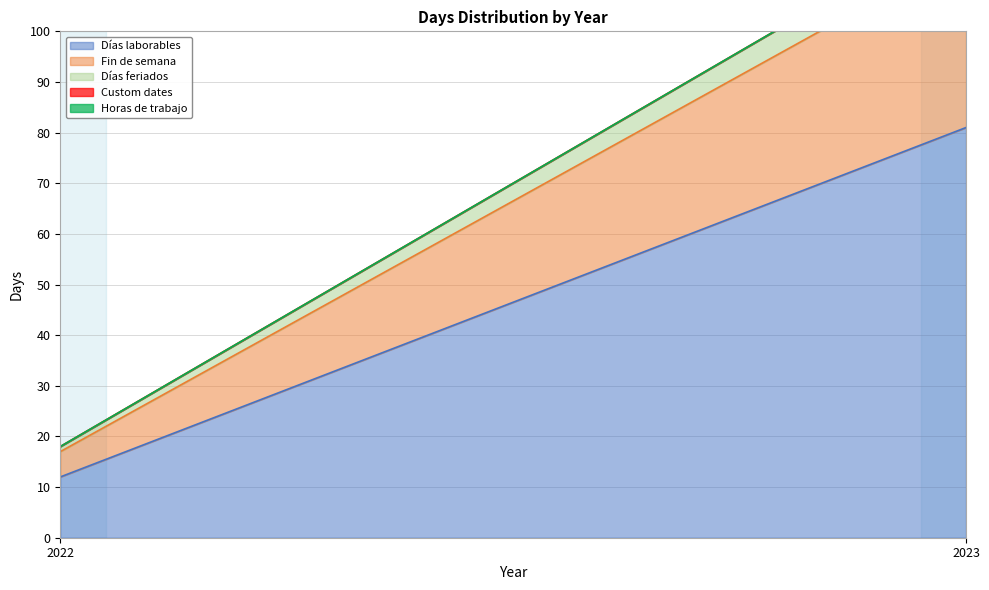

List the labels in order of Custom dates value, smallest first.

2022, 2023